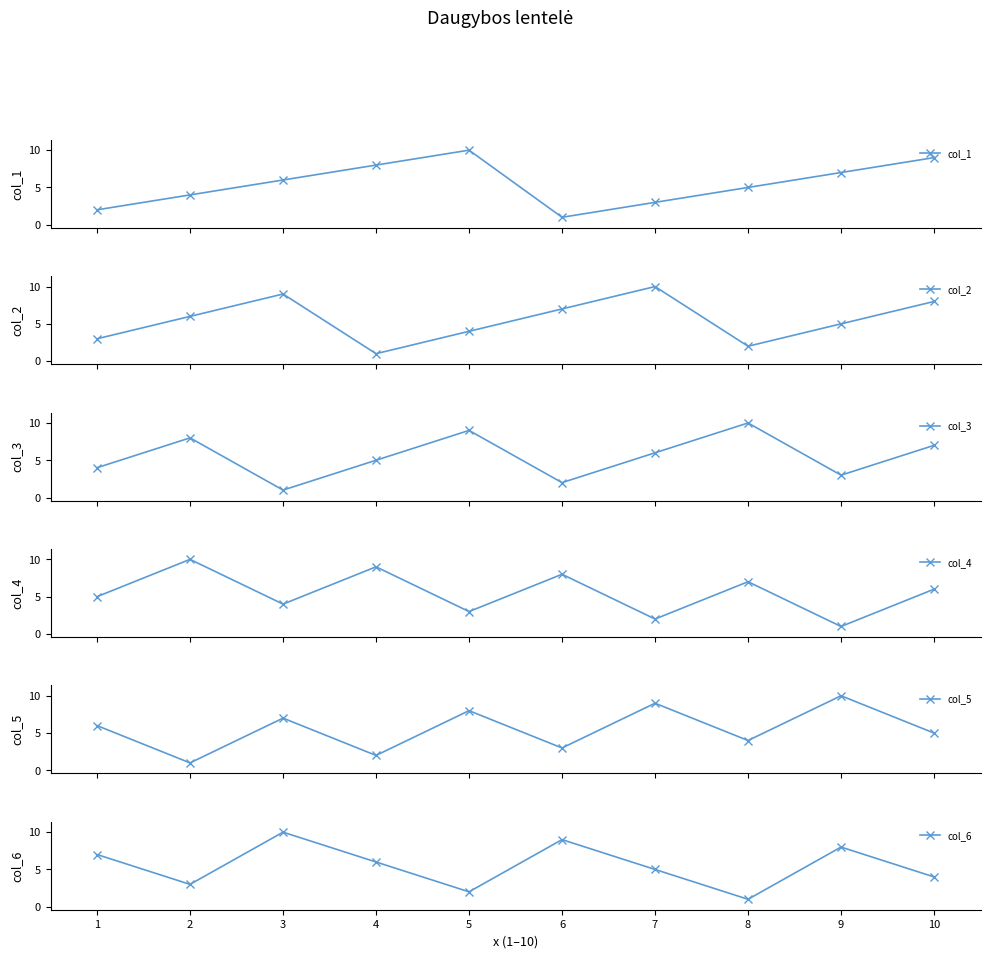

Which series changed the most between 3 and 9?

col_2